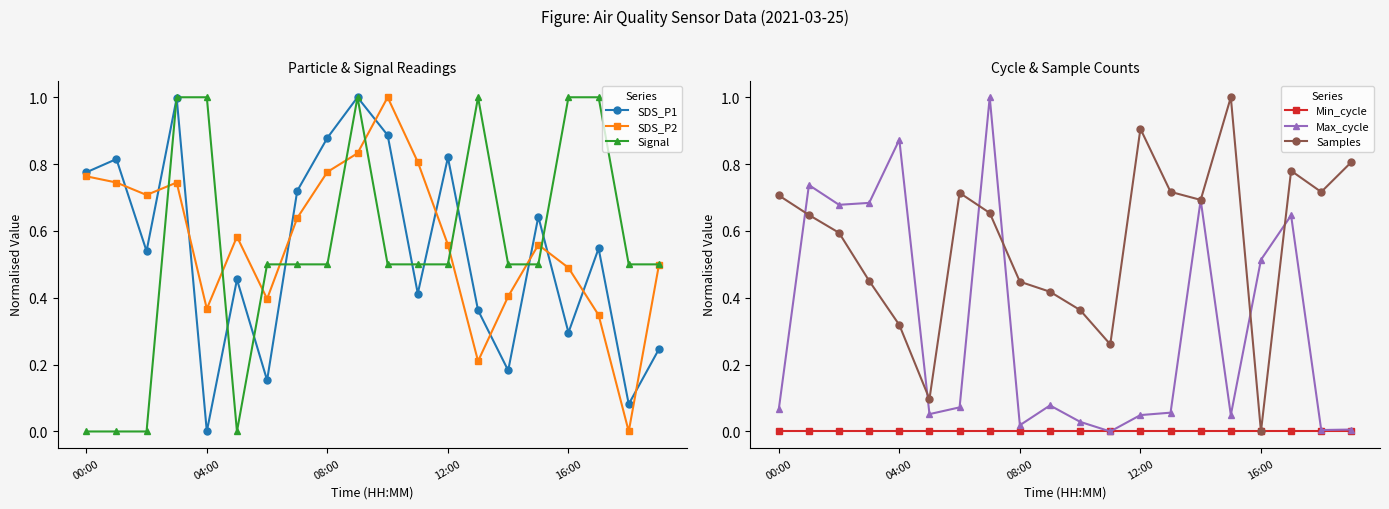

How many interior local valleys does the SDS_P2 series have?

5